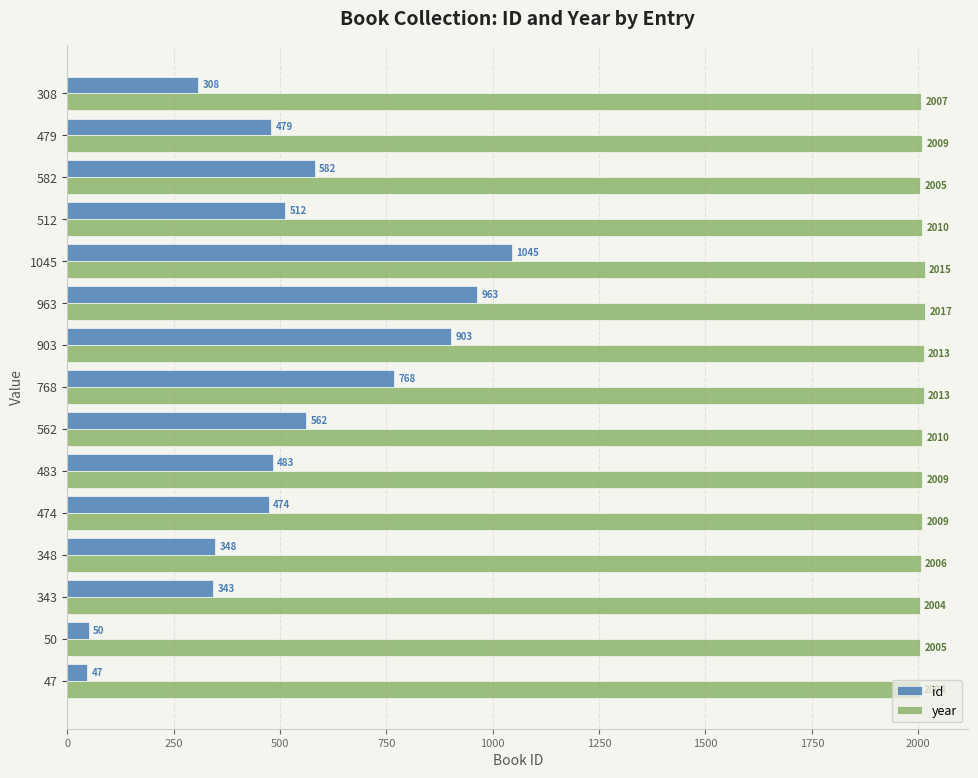

What is the greatest value displayed?

2017